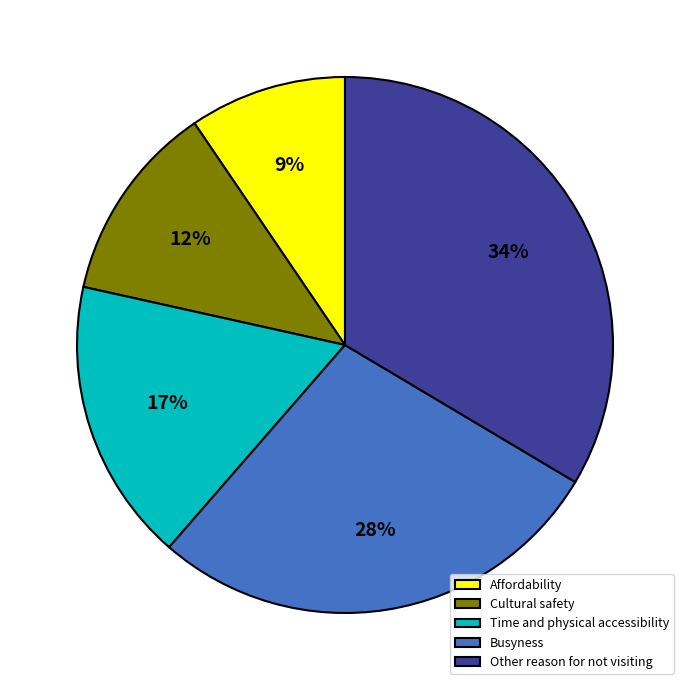

What is the ratio of the value at Time and physical accessibility to the value at Other reason for not visiting?

0.5